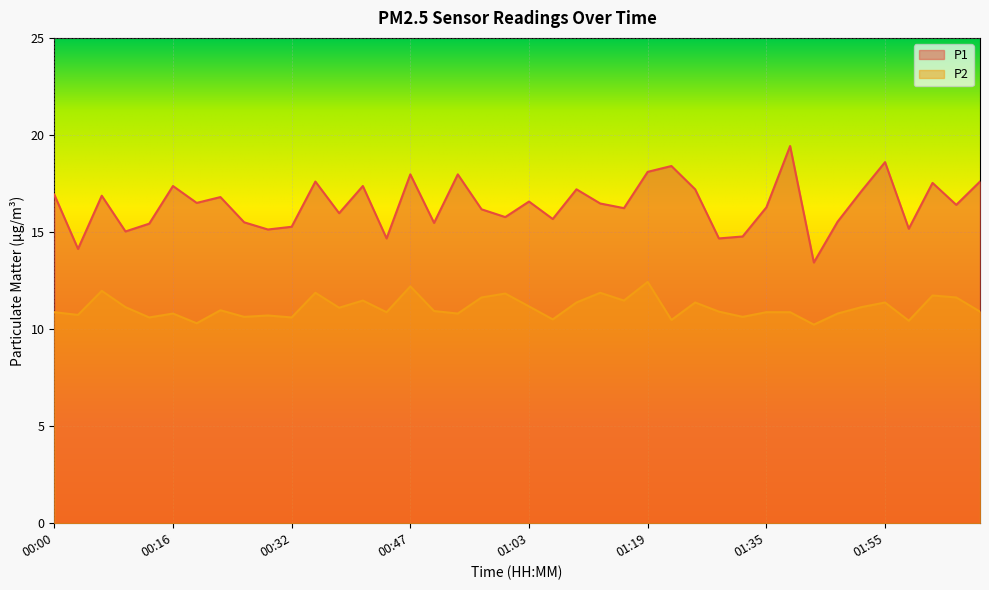

True or false: P2 and P1 cross at least once.

False